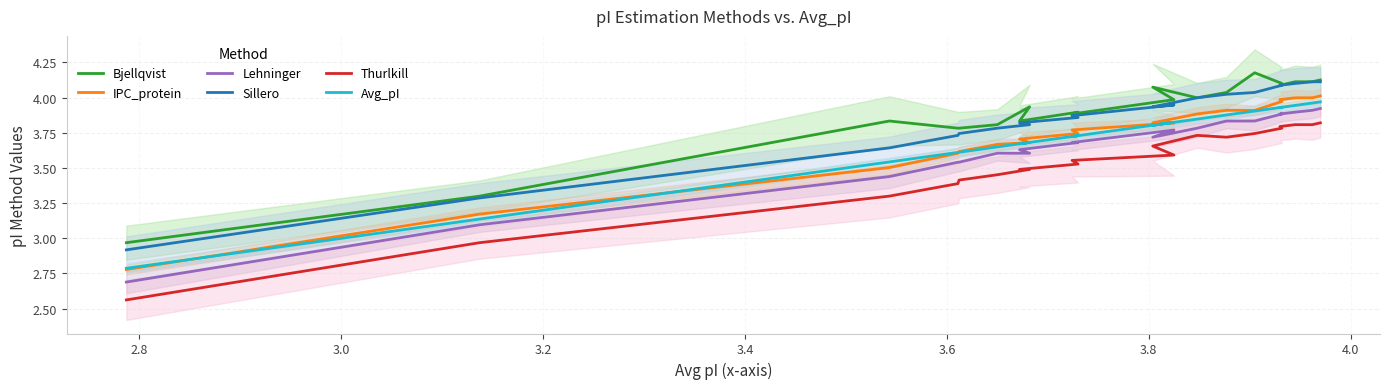

The Lehninger series shows 5.0 at 11. True or false?

False